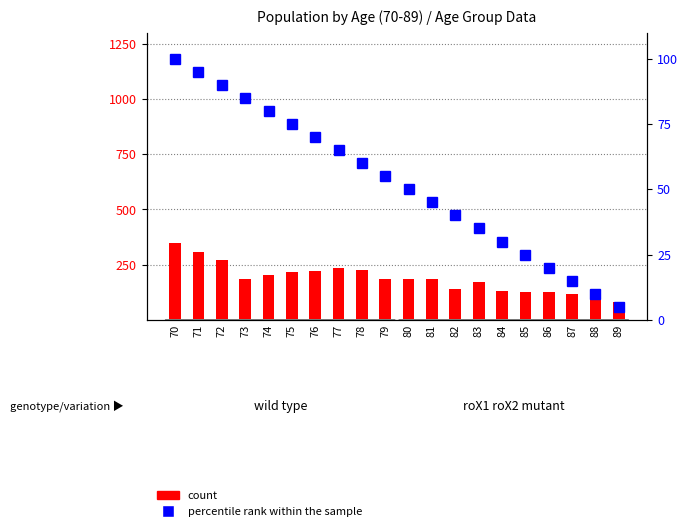

True or false: percentile rank within the sample has a value of 70 at 76.

True